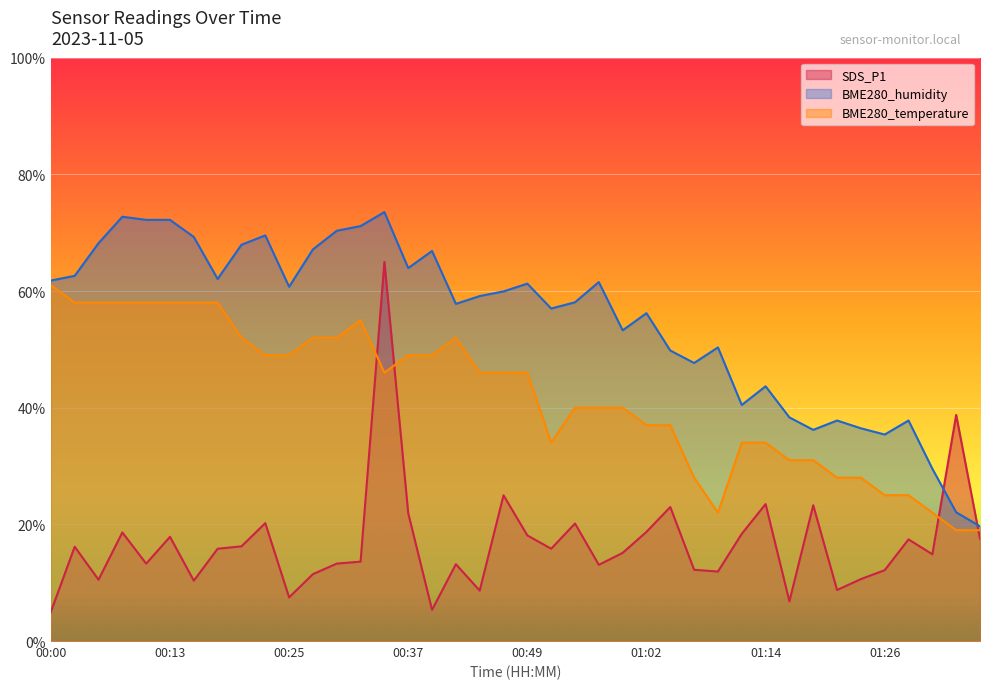

Between which two adjacent categories do SDS_P1 and BME280_temperature first intersect?

00:32 and 00:35